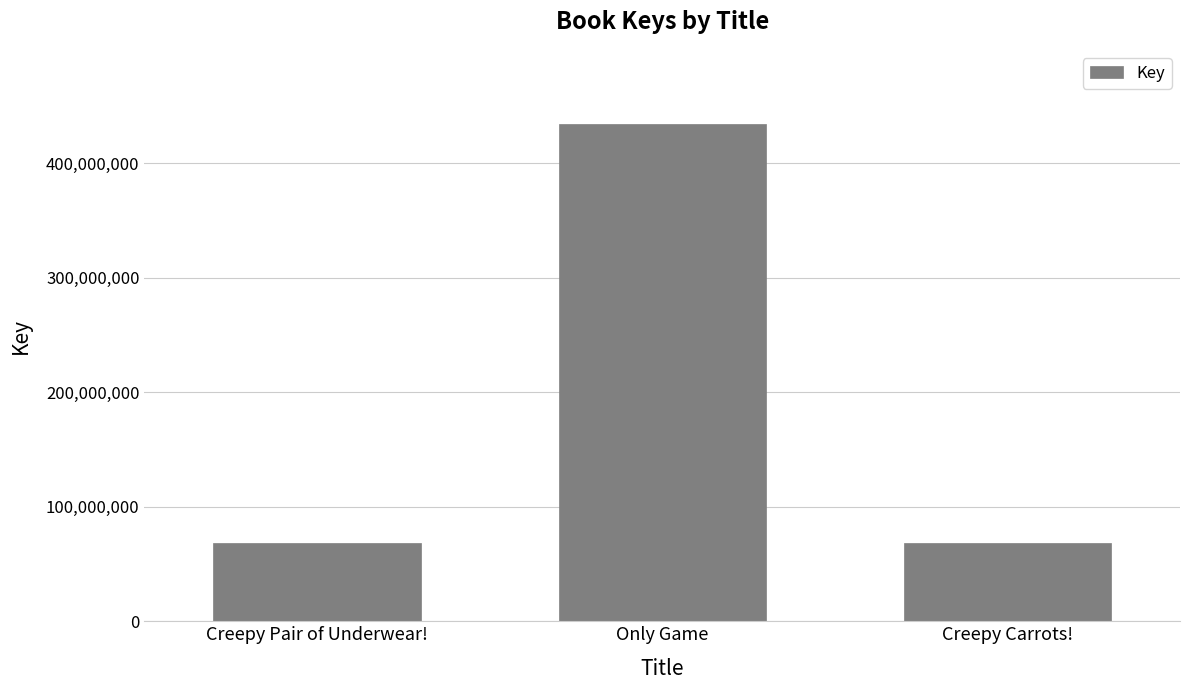

What is the change in value from Creepy Pair of Underwear! to Only Game?

+365824513